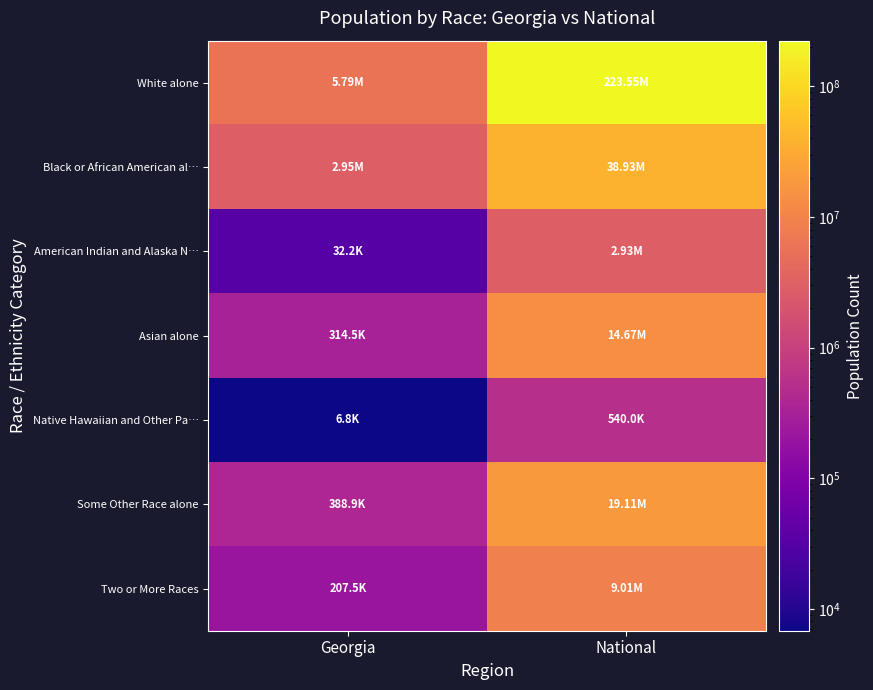

What is the minimum value shown in the chart?

6799